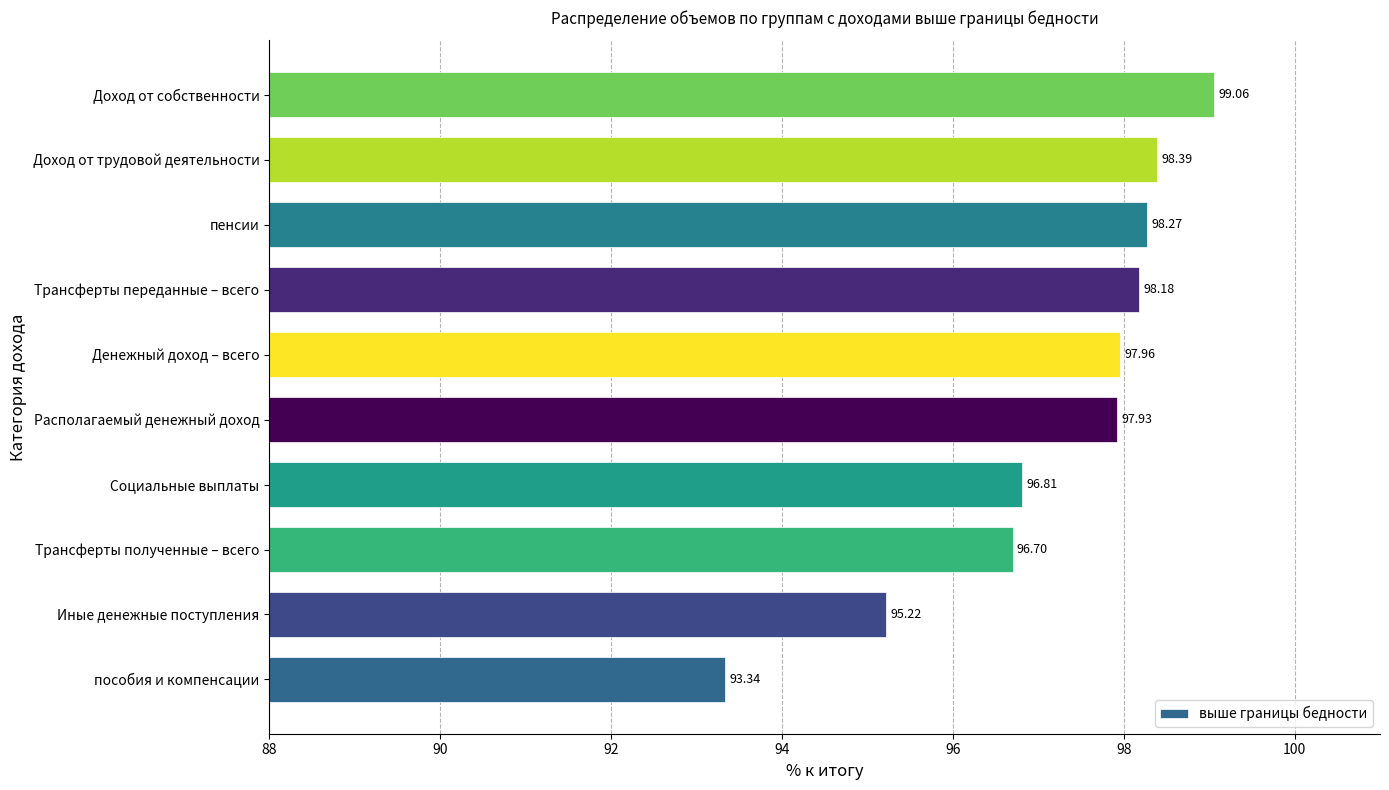

What is the difference between the second highest and second lowest values?

3.2